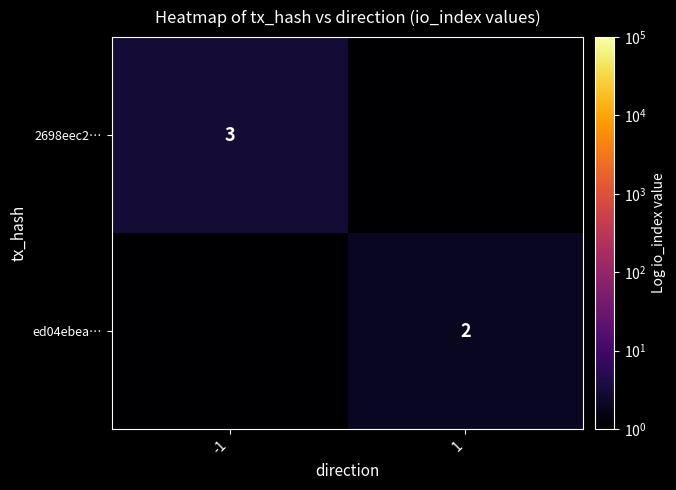

Between -1 and 1, which series saw the biggest shift?

2698eec2…